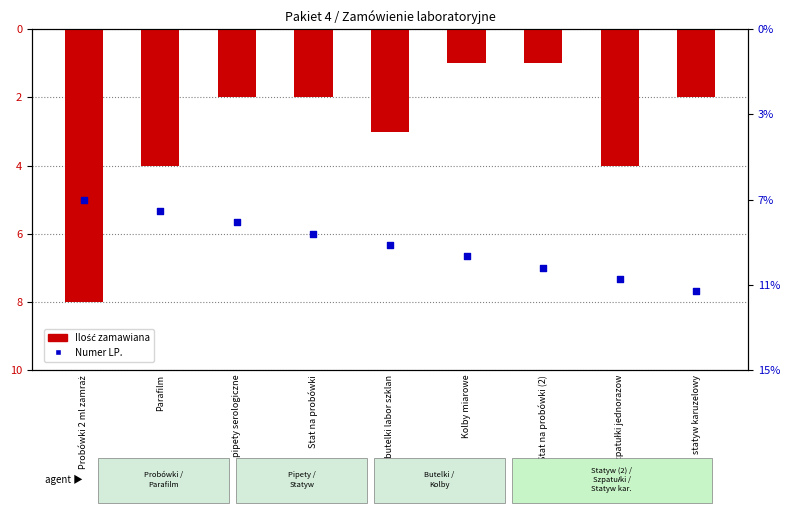

Which series has the largest total across all categories?

Ilość zamawiana